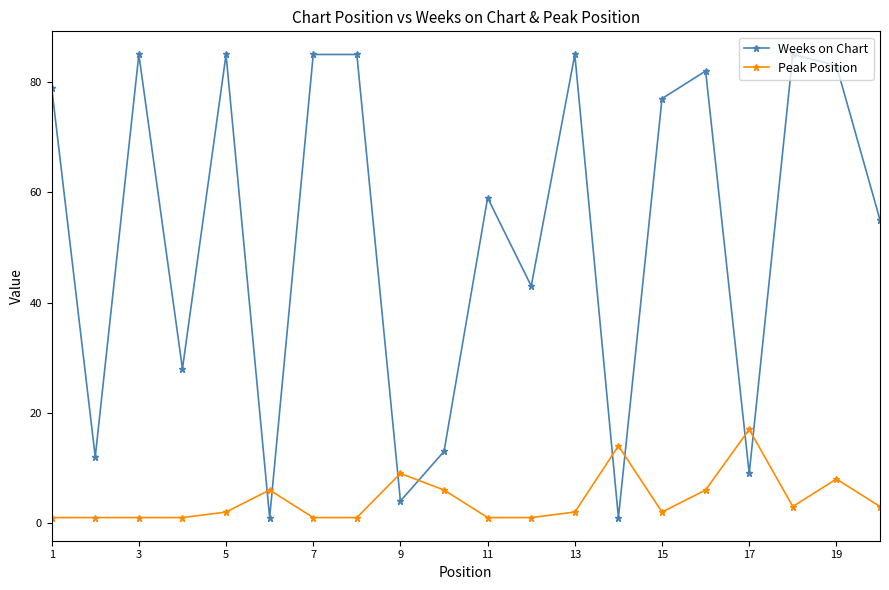

What is the value of the Weeks on Chart point at the 11th from the left?

59